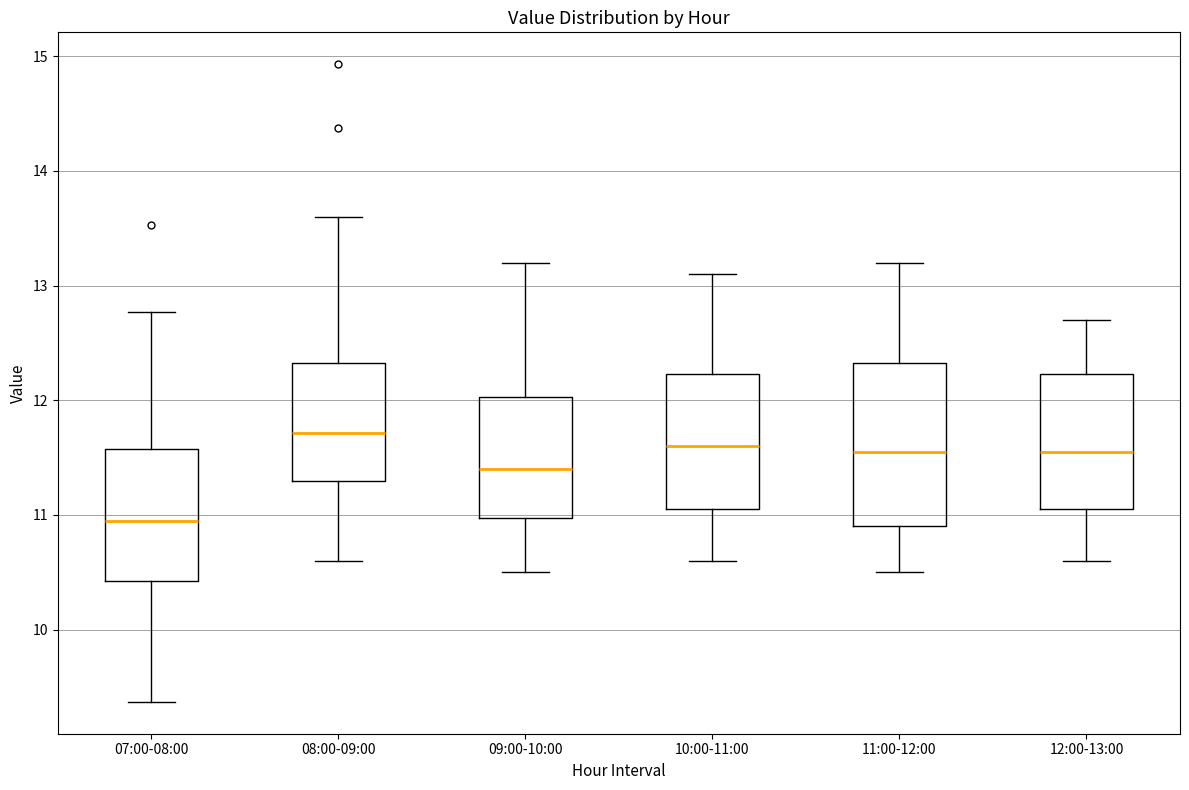

Which box has the lowest median line?

07:00-08:00